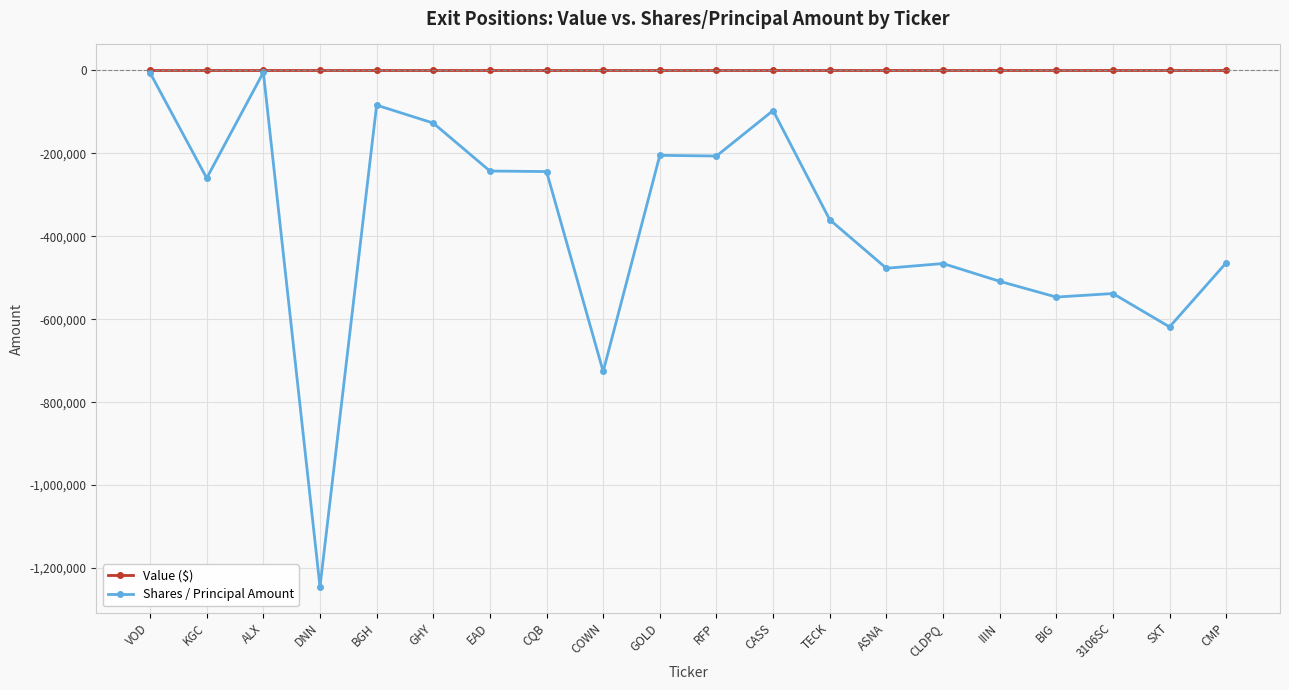

What is the average value of the Shares / Principal Amount series?

-371459